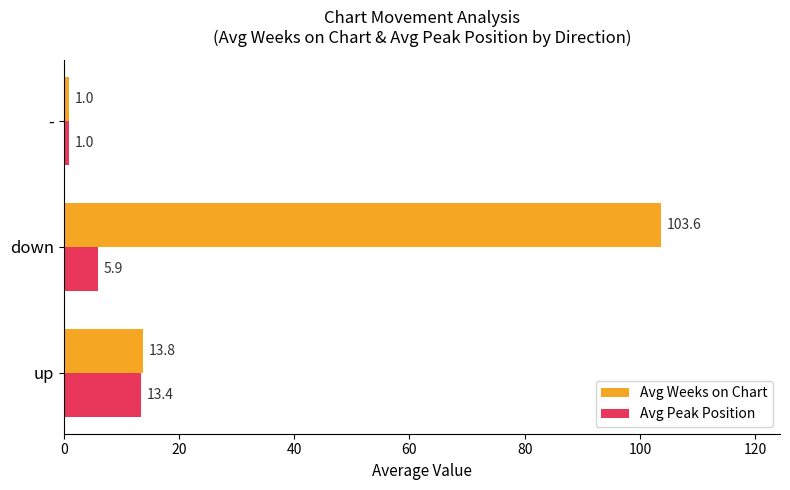

How many distinct data groups are displayed?

2